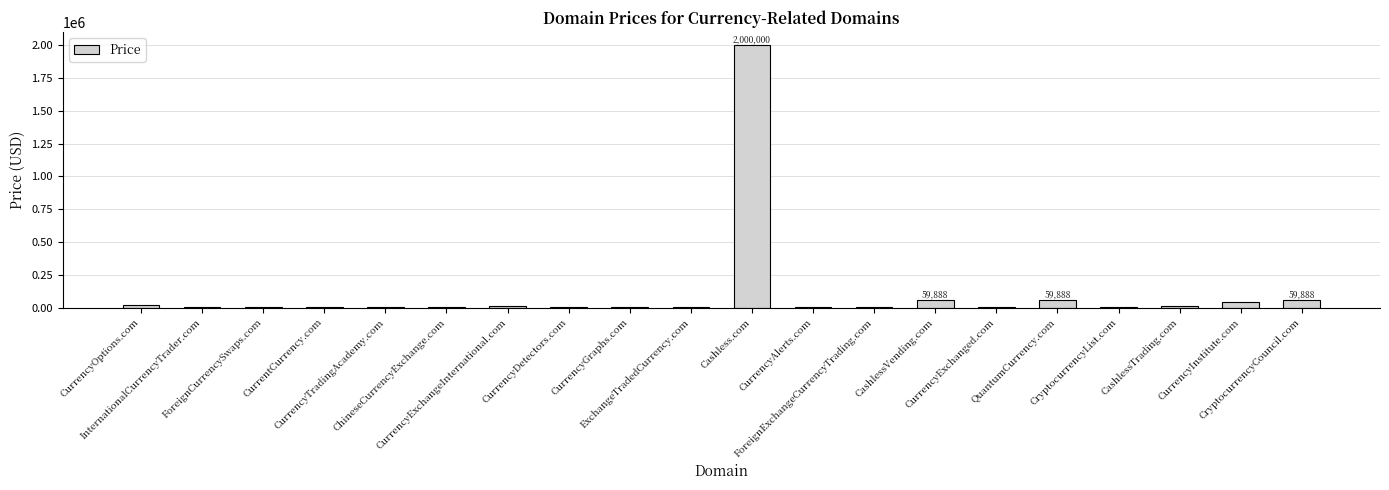

What is the sum of all values?

2300872